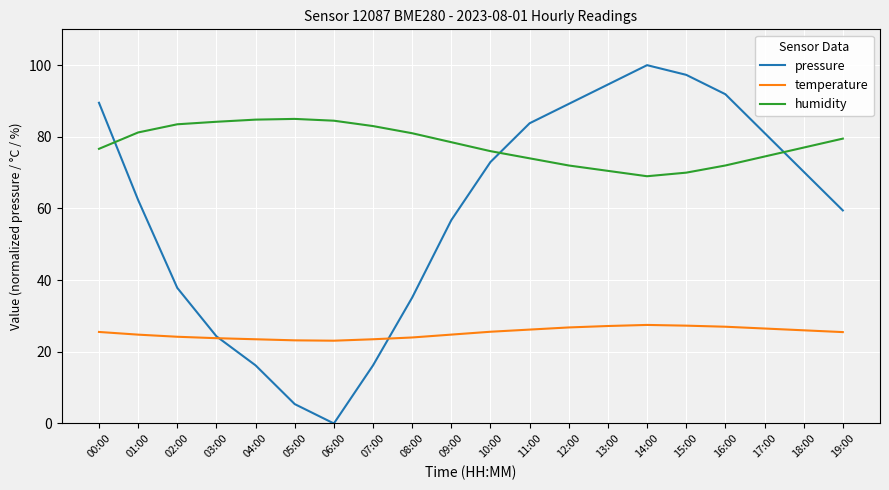

What position from the right is 18:00?

2